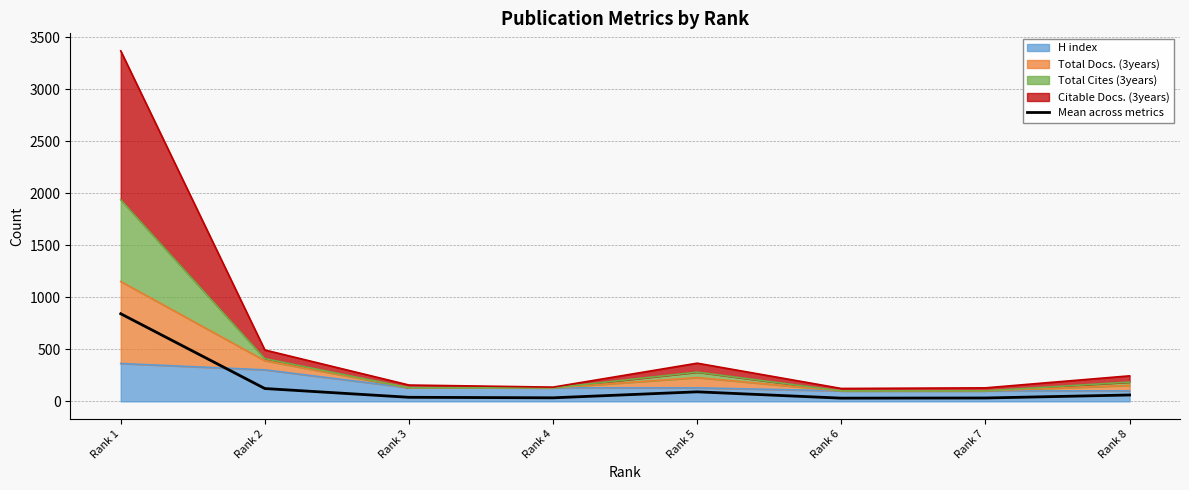

Is it true that the value at Rank 1 is 1380.2?

False